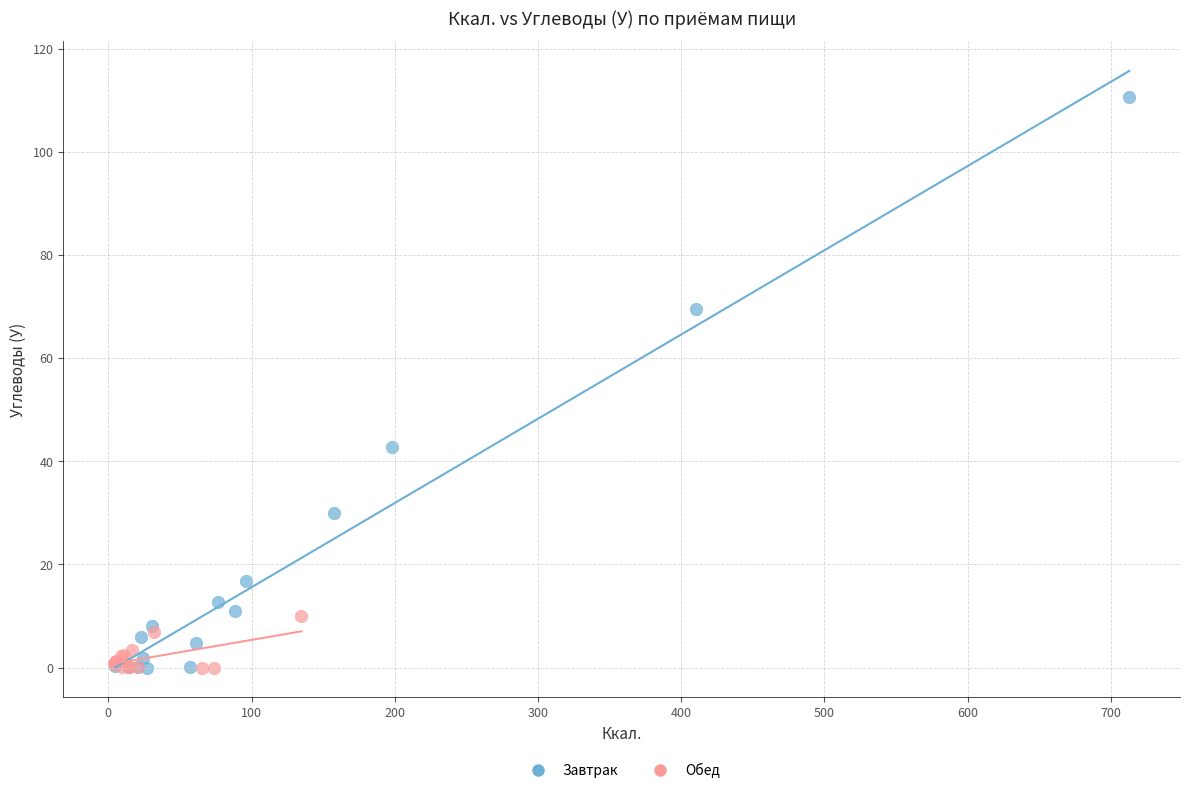

Which series contains the highest Y value?

Завтрак